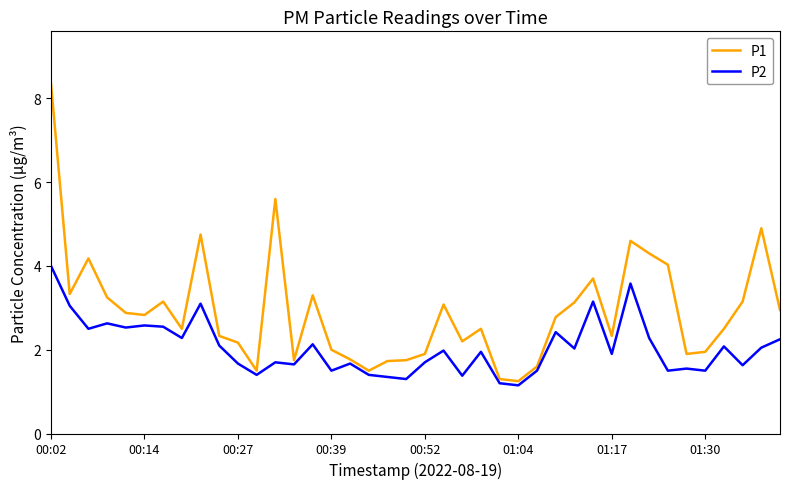

Which series has the largest range (max minus min)?

P1